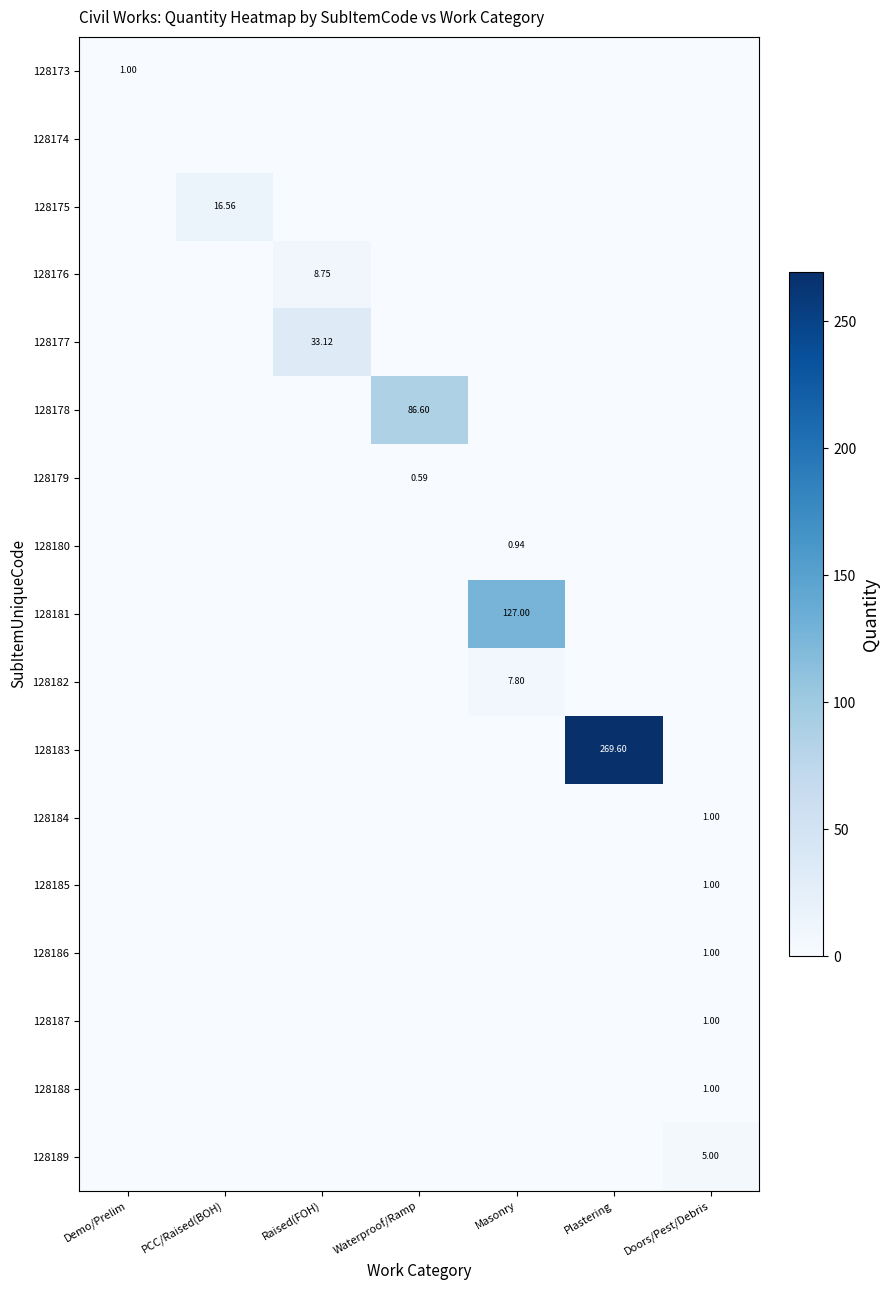

At how many categories does at least one series exceed 245?

1